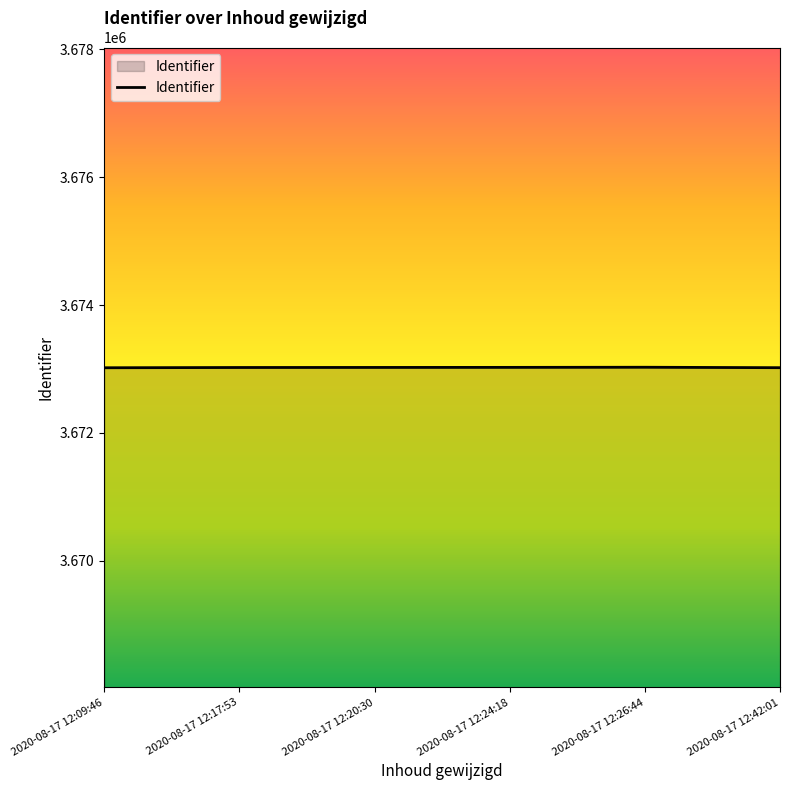

What position from the left is 2020-08-17 12:17:53?

2